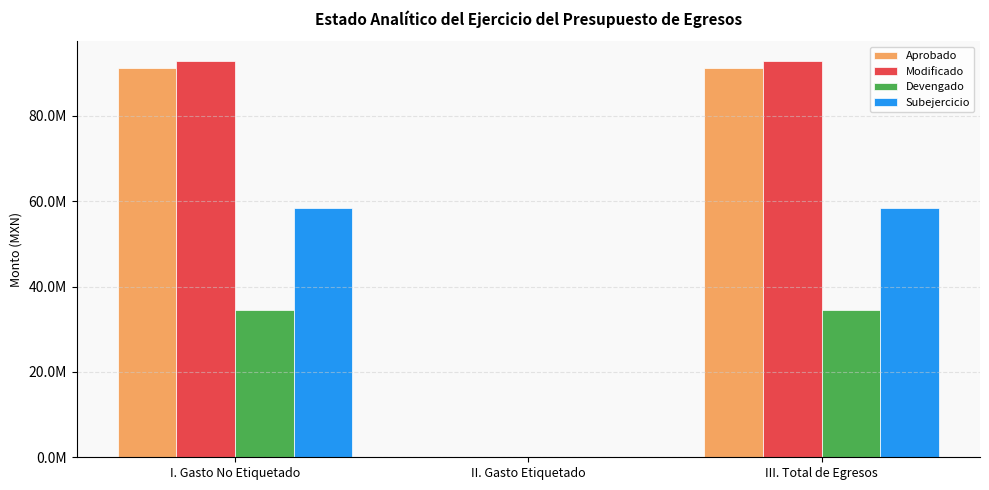

Does the chart contain stacked bars?

No